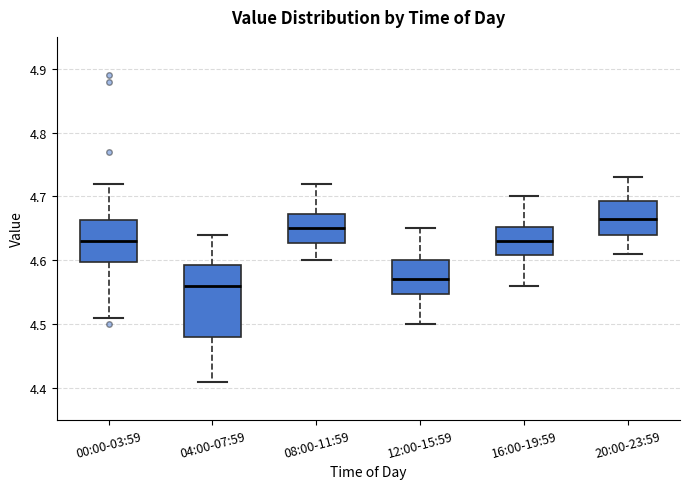

Where is the lower edge of the box for 20:00-23:59 on the y-axis? The values are not printed on the chart, so give them approximately, as read against the axis.

4.64